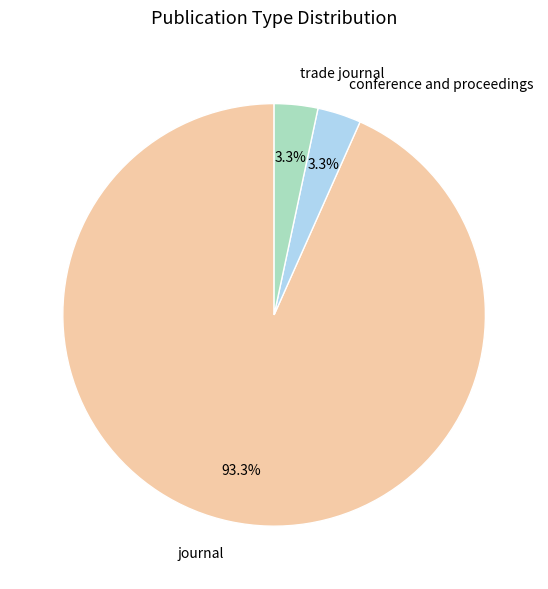

Is there a majority slice in this chart?

Yes